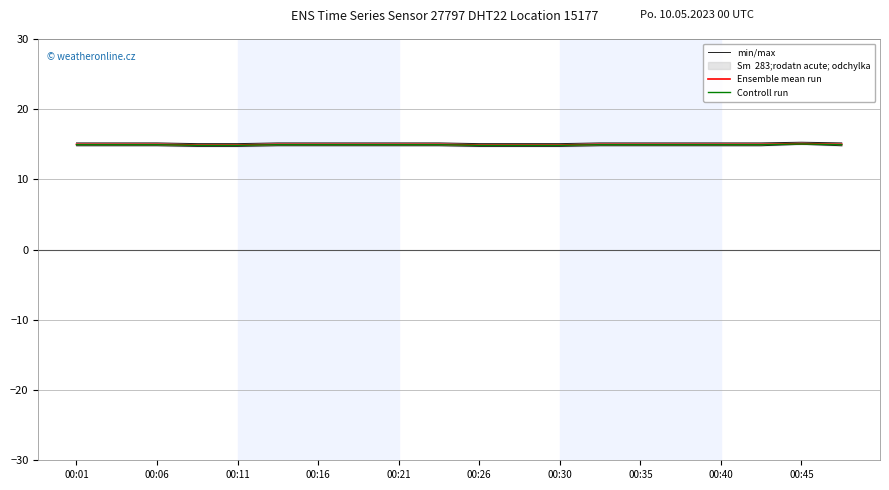

Does the chart display data point markers on the line(s)?

No